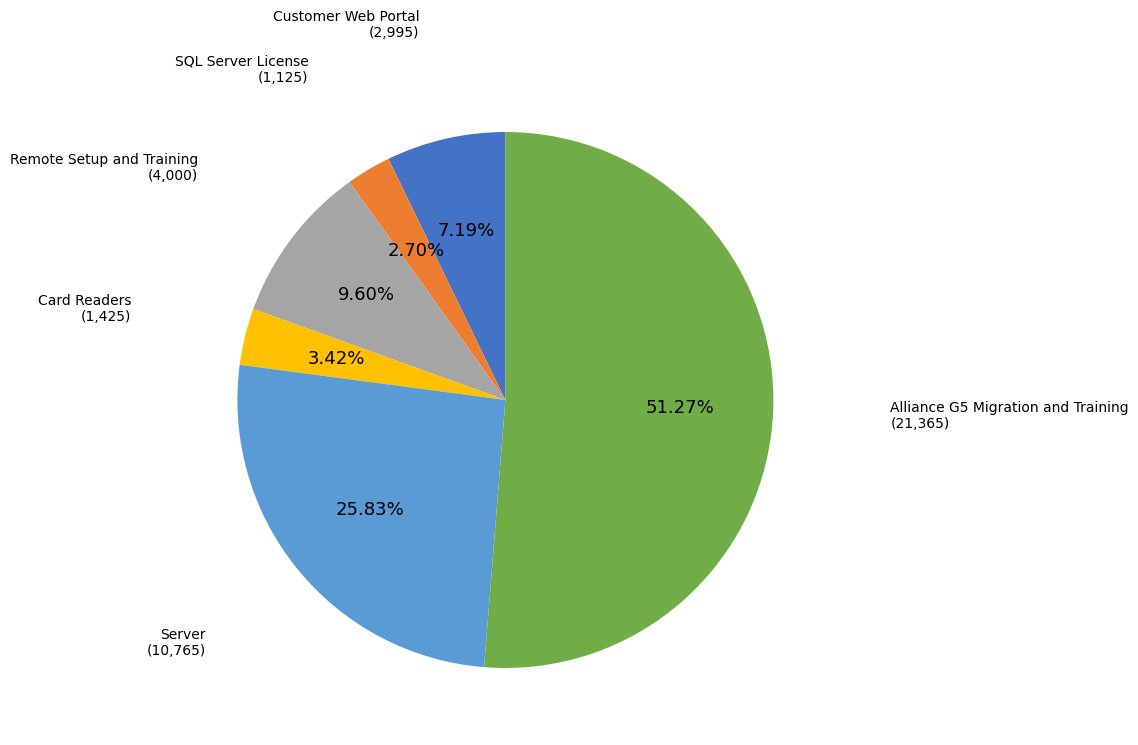

What portion of the pie excludes SQL Server License?

97.3%